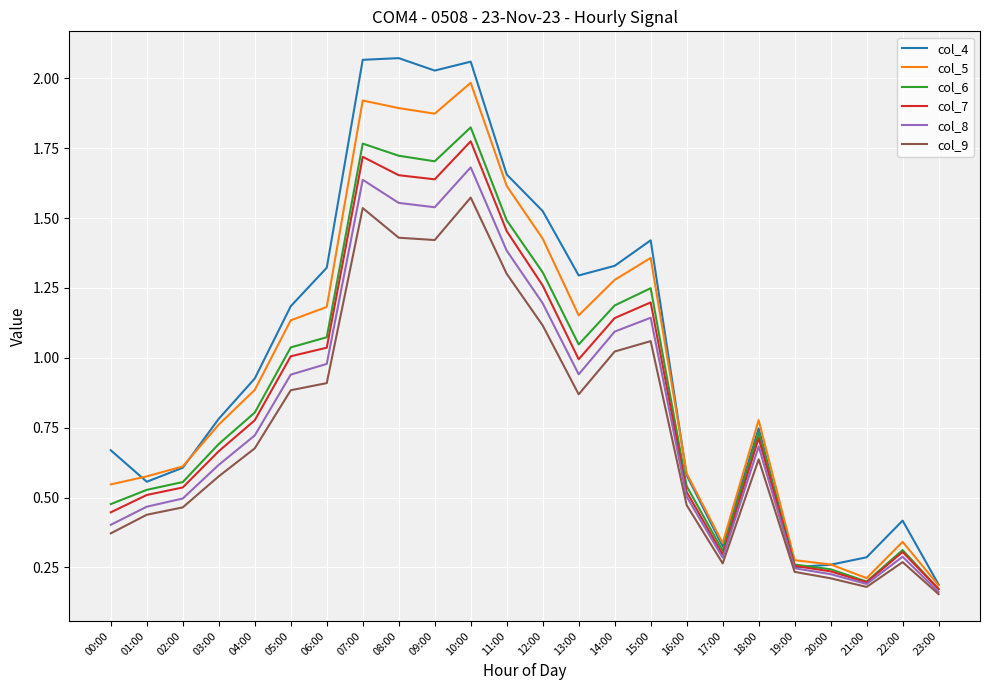

Rank the series at 10:00 from lowest to highest value.

col_9, col_8, col_7, col_6, col_5, col_4